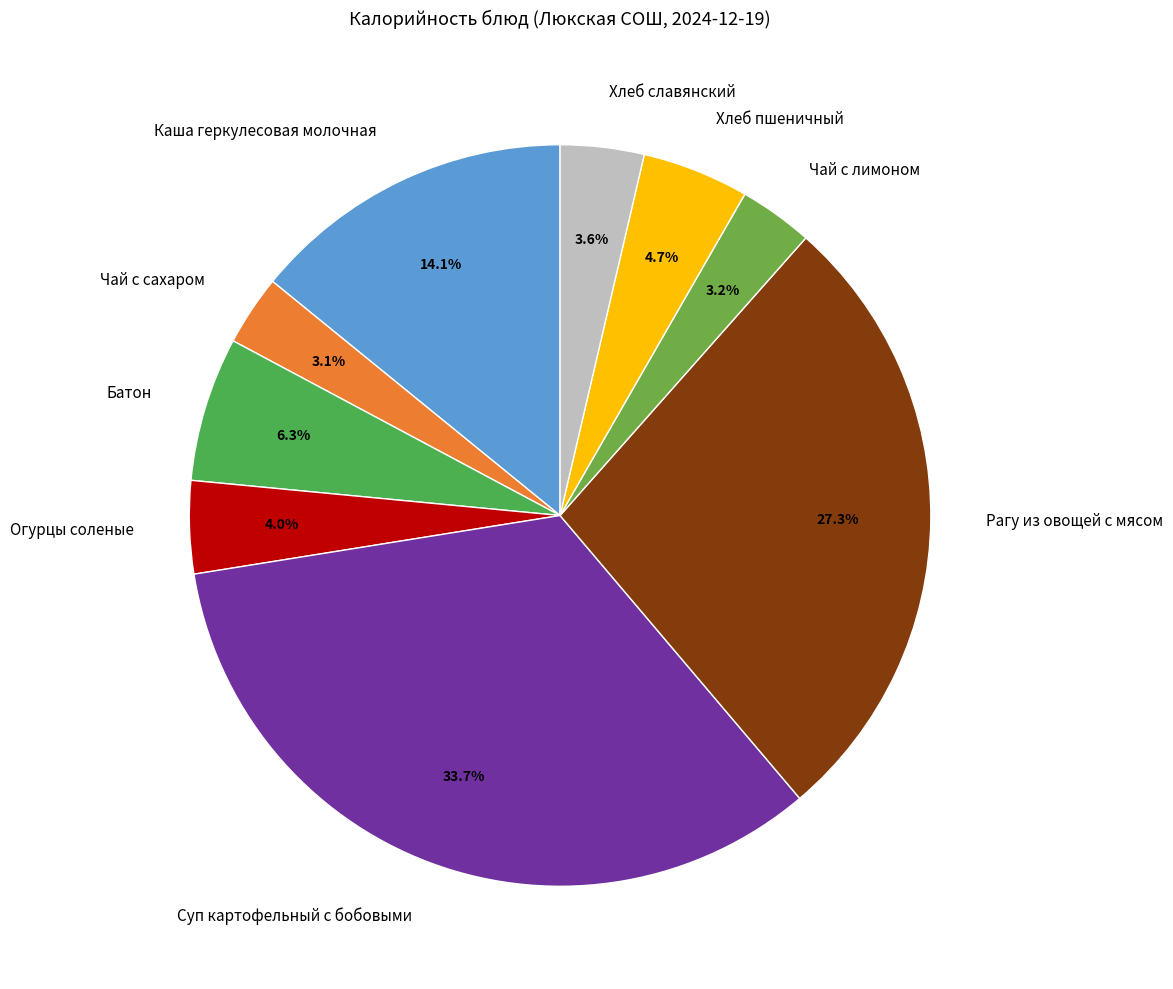

To the nearest percent, what portion does Хлеб славянский represent?

4%